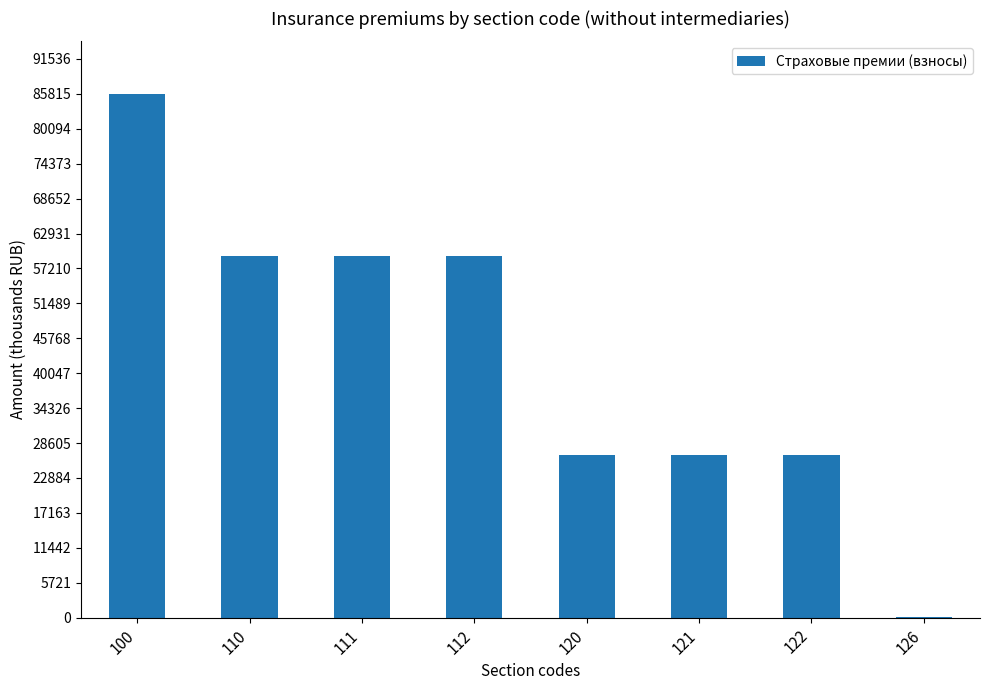

What is the sum of all values?

343377.7